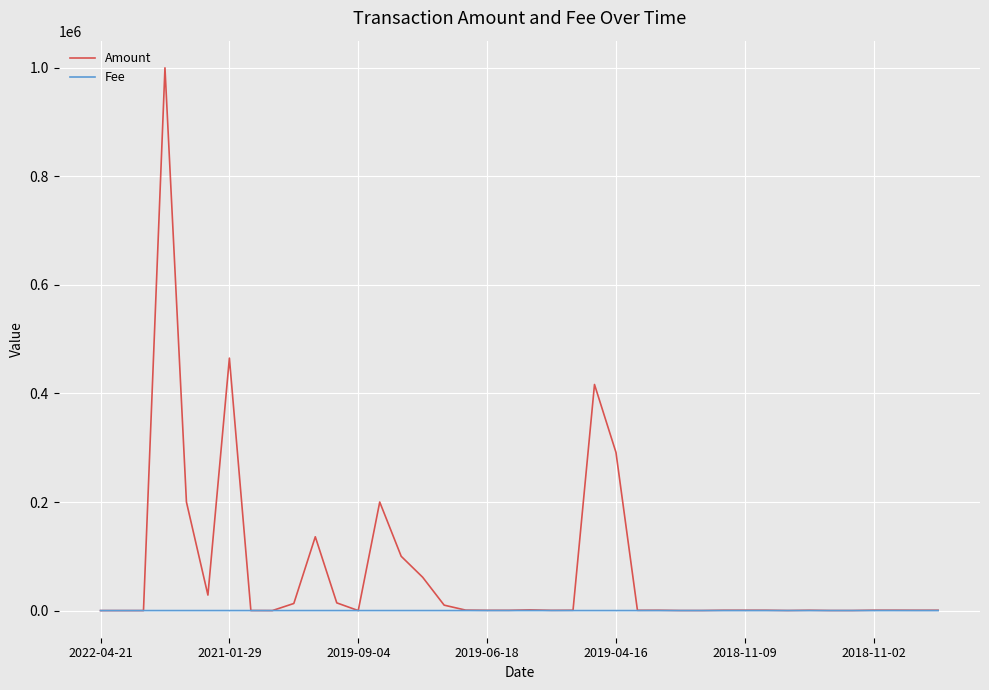

What is the greatest value displayed?

1000000.0